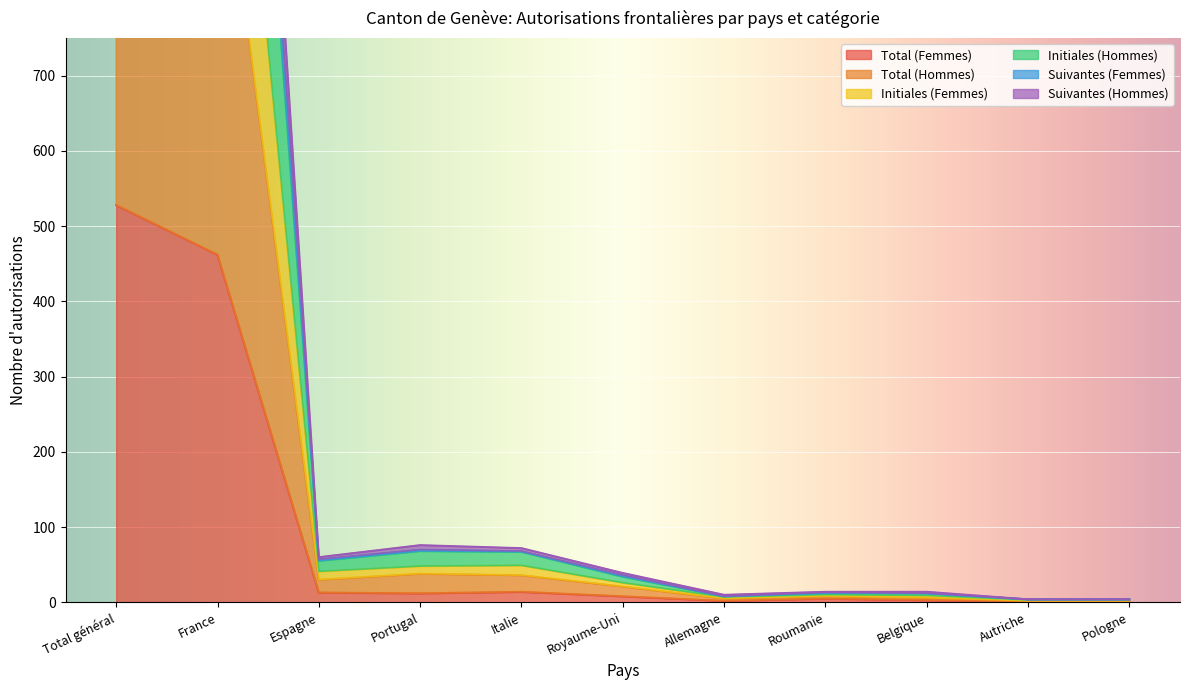

Rank the series by their maximum value, from lowest to highest.

Total (Femmes), Suivantes (Femmes), Initiales (Femmes), Total (Hommes), Initiales (Hommes), Suivantes (Hommes)